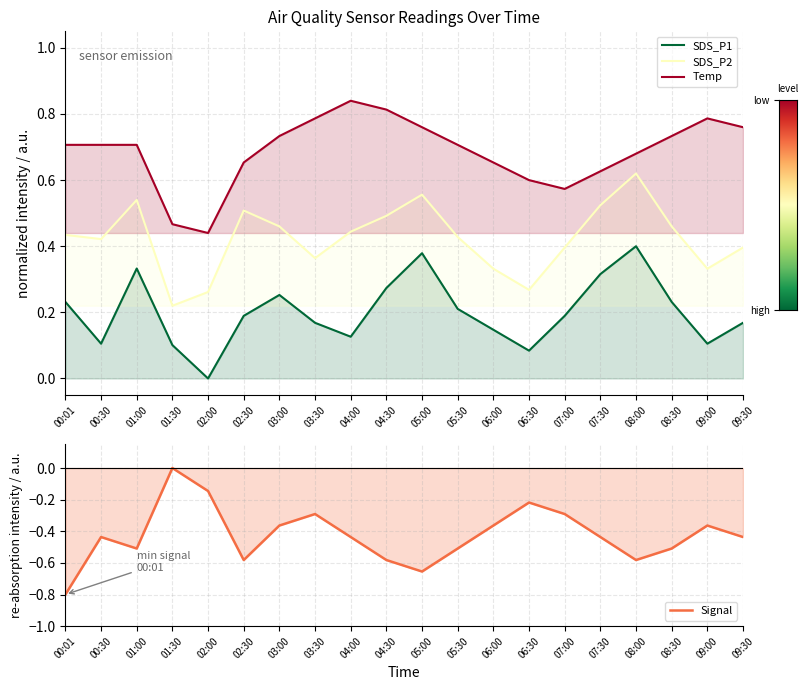

What is the difference between the SDS_P1 values at 02:00 and 07:00?

0.2